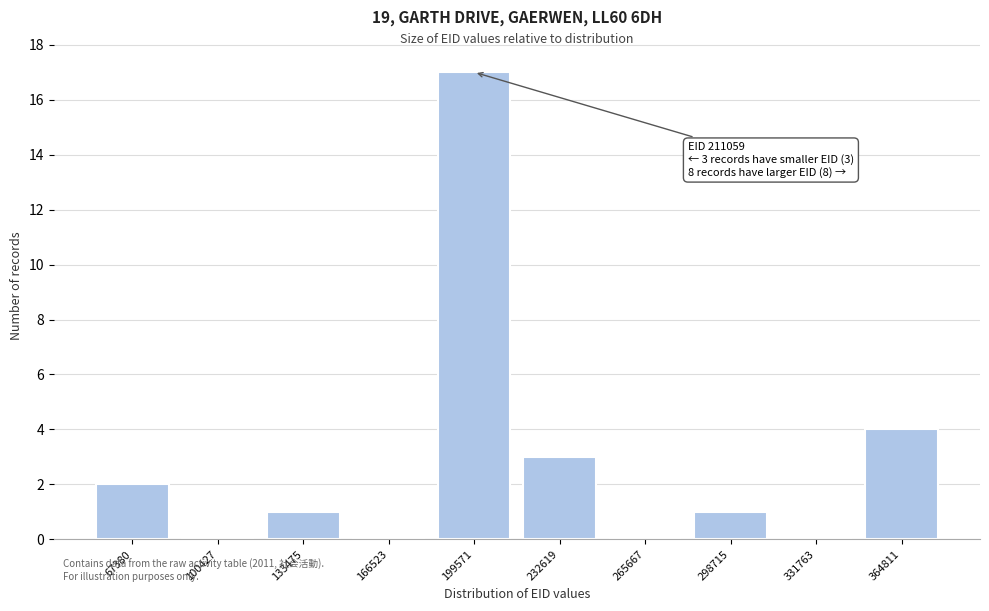

Reading left to right, transcribe all the data shown in this chart.

67380=2	100427=0	133475=1	166523=0	199571=17	232619=3	265667=0	298715=1	331763=0	364811=4